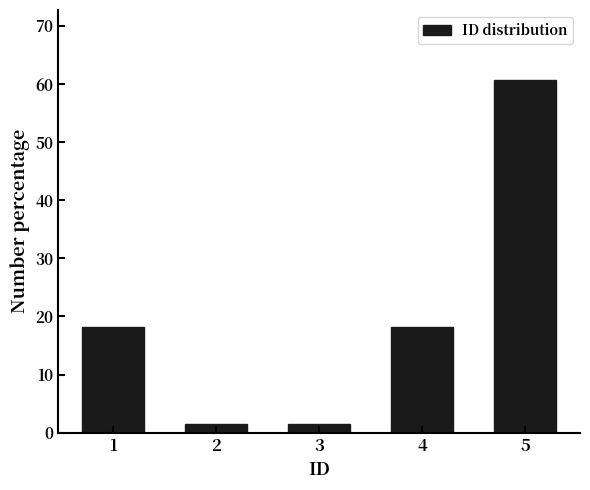

Reading left to right, list all the values displayed in this chart.

1=18.2	2=1.5	3=1.5	4=18.2	5=60.6